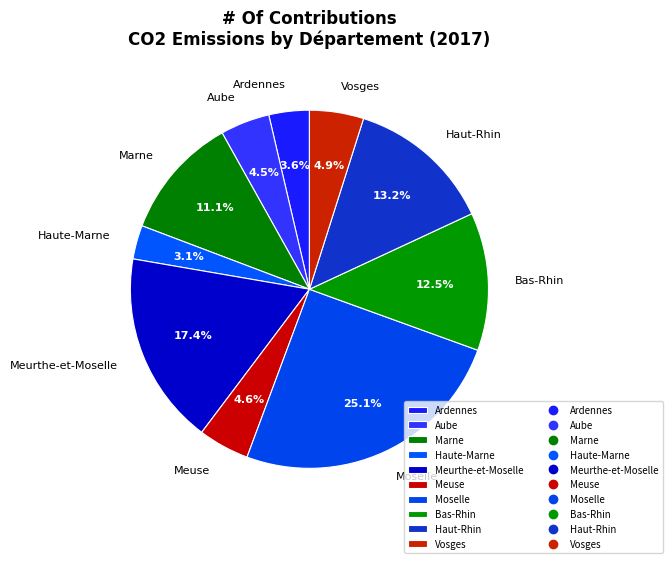

Count the number of slices in the pie.

10